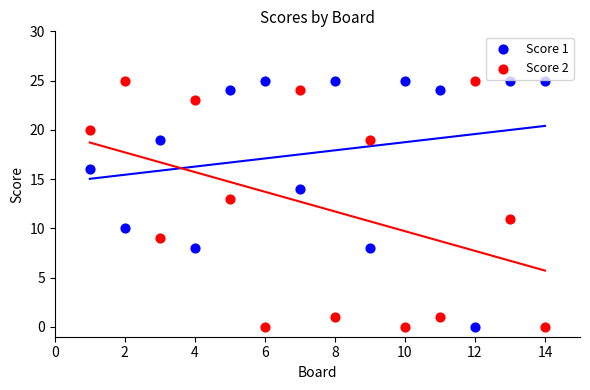

Across all data points, what is the range of Y values (max minus min)?

25